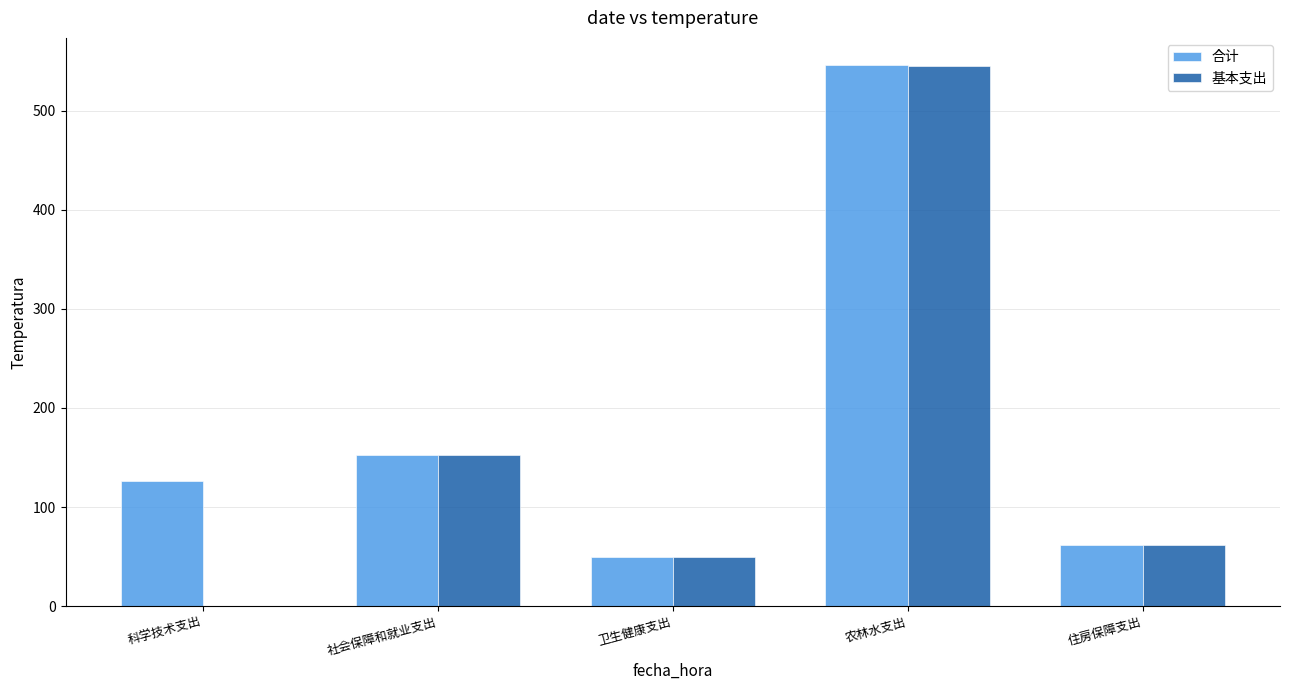

The value of 合计 at 社会保障和就业支出 is 94.3. True or false?

False